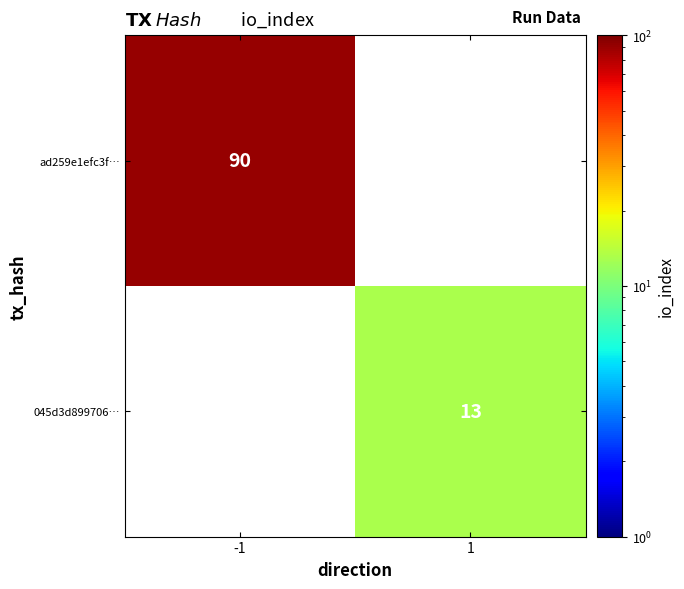

How many categories are shown in the chart?

2